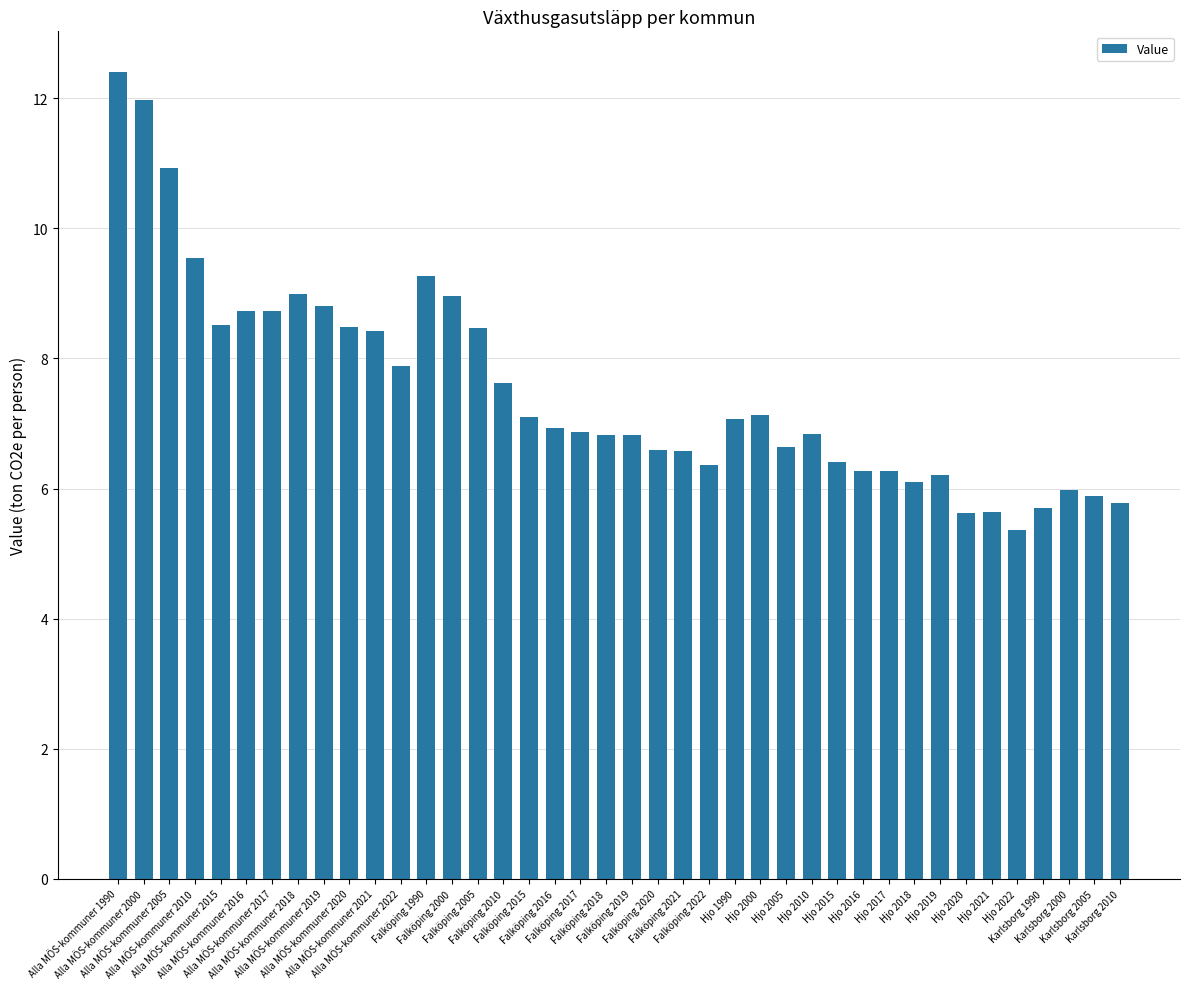

True or false: the data shows 12.0 at Falköping 2000.

False